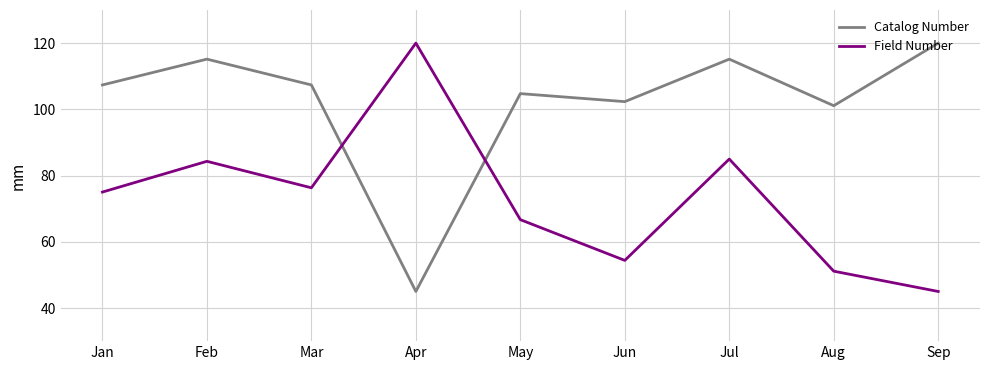

What is the spread (max minus min) of values at Jan?

32.3